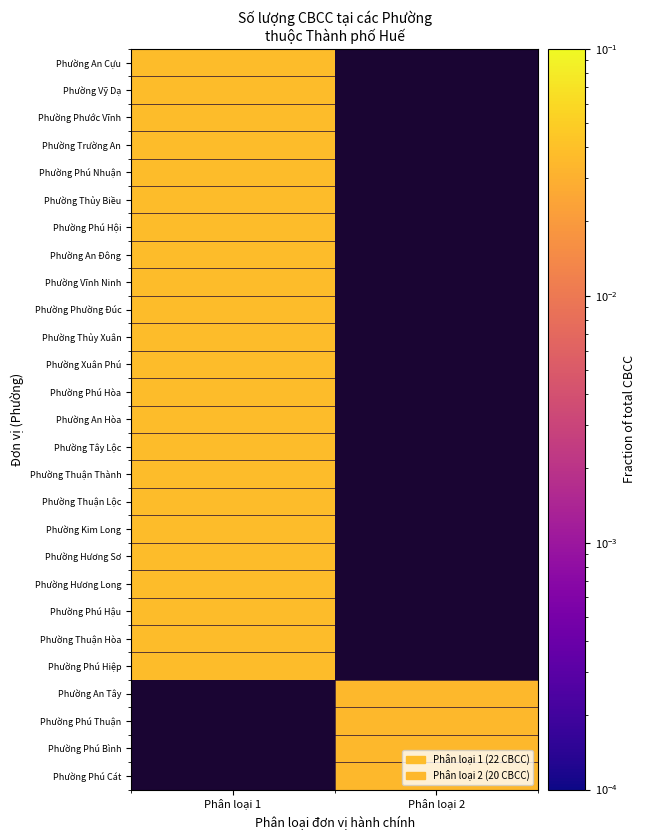

Is the value of Phường Phước Vĩnh at Phân loại 2 greater than the value of Phường Kim Long at Phân loại 1?

No